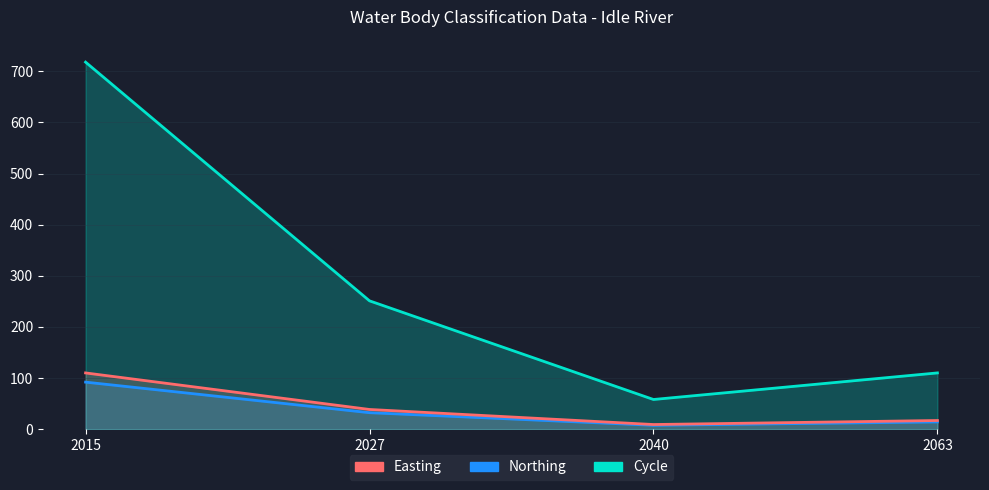

At which category does Easting reach its first local valley?

2040